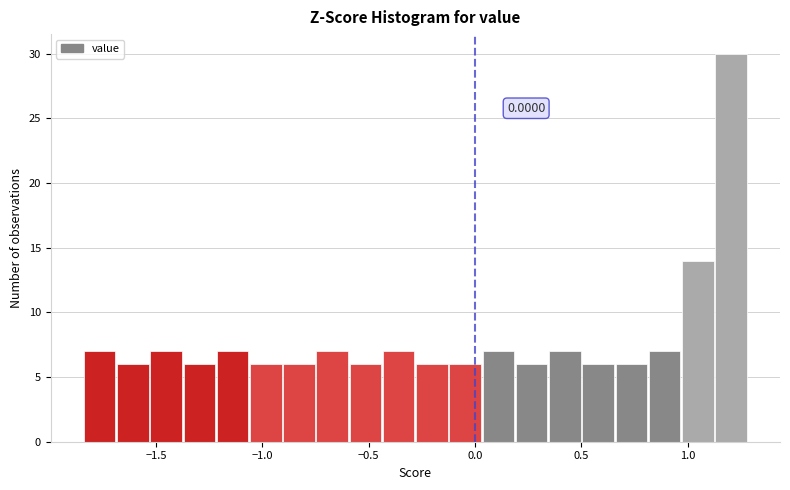

Read against the x-axis, roughly where is the centre of the tallest bar?

1.20